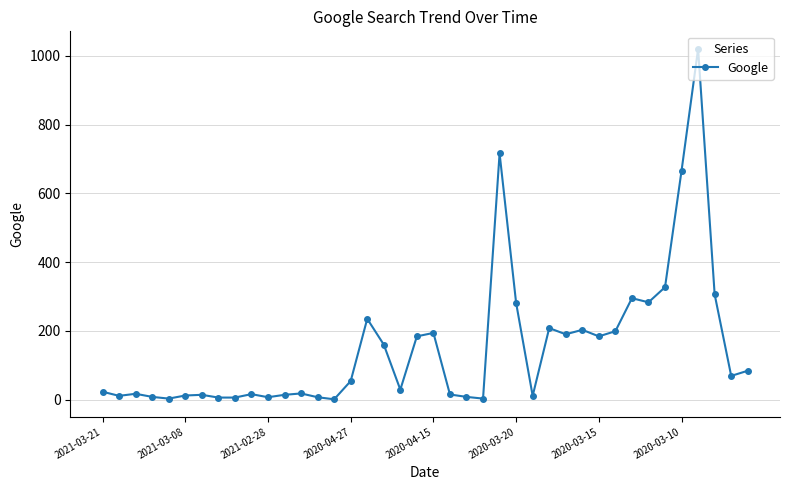

True or false: there are more than 1 points higher than both neighbors.

True